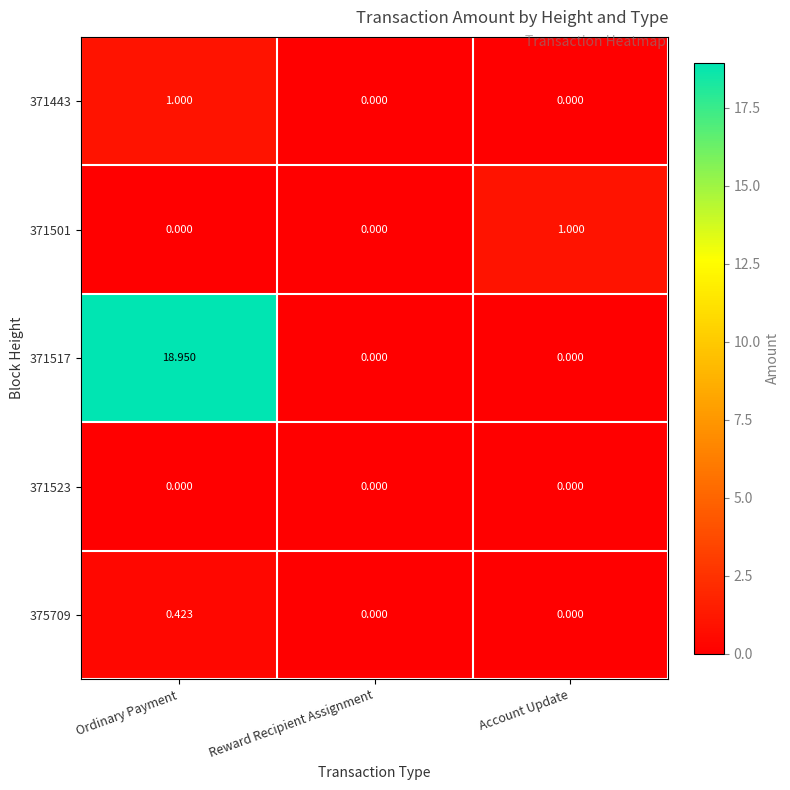

At which label does 371443 reach its peak?

Ordinary Payment